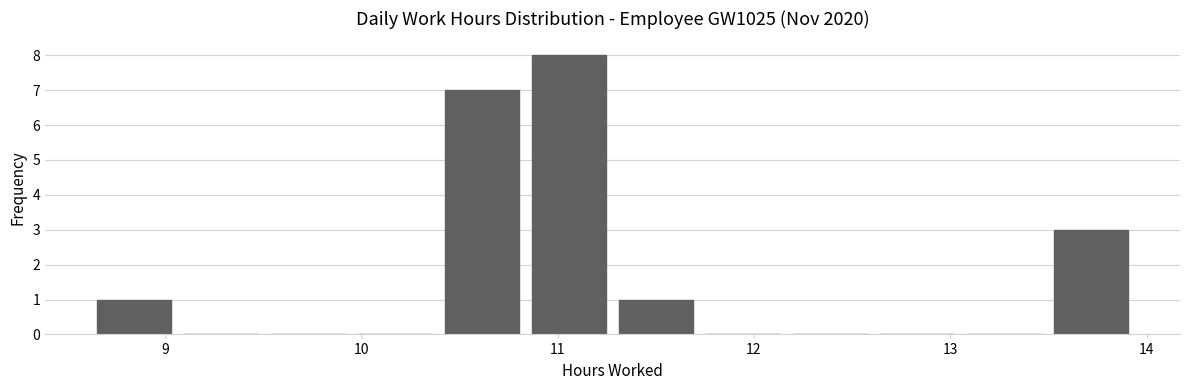

Which range on the x-axis has the tallest bar?

10.8 to 11.3